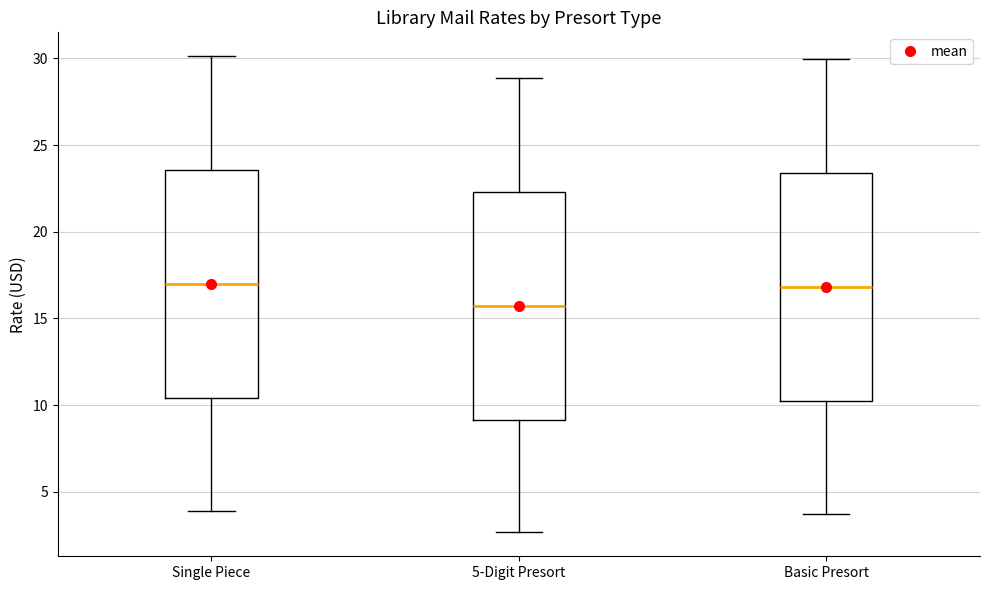

Reading left to right, transcribe this box plot: for each box, give where its median line is, the range the box spans, and where its two whiskers end, as read against the y-axis. The values are not printed on the chart, so give them approximately, as read against the axis.

Single Piece: median 17.0, box 10.5 to 23.5, whiskers 4.0 to 30.0
5-Digit Presort: median 15.5, box 9.0 to 22.5, whiskers 2.5 to 29.0
Basic Presort: median 17.0, box 10.0 to 23.5, whiskers 3.5 to 30.0